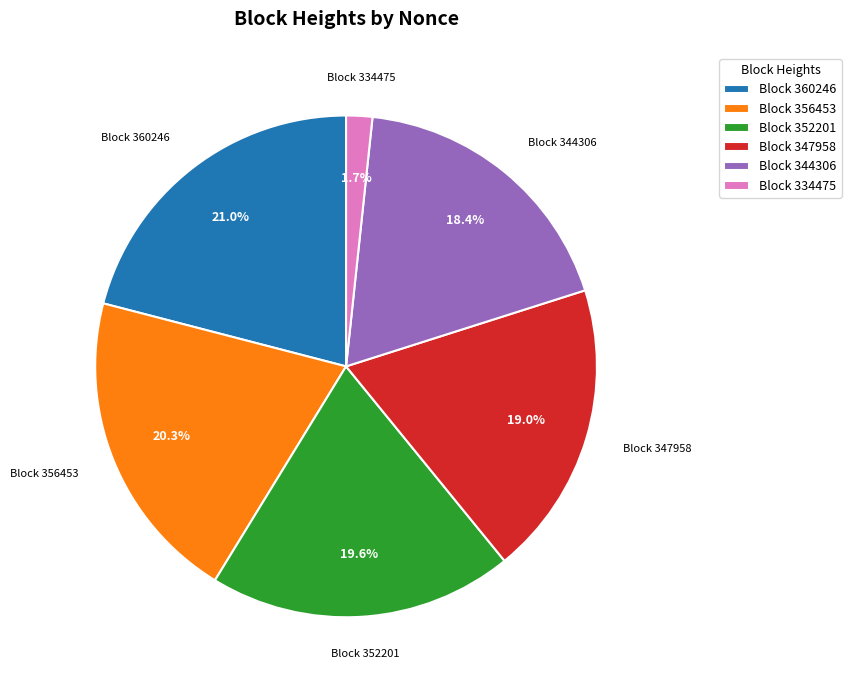

Which has a higher value, Block 347958 or Block 352201?

Block 352201